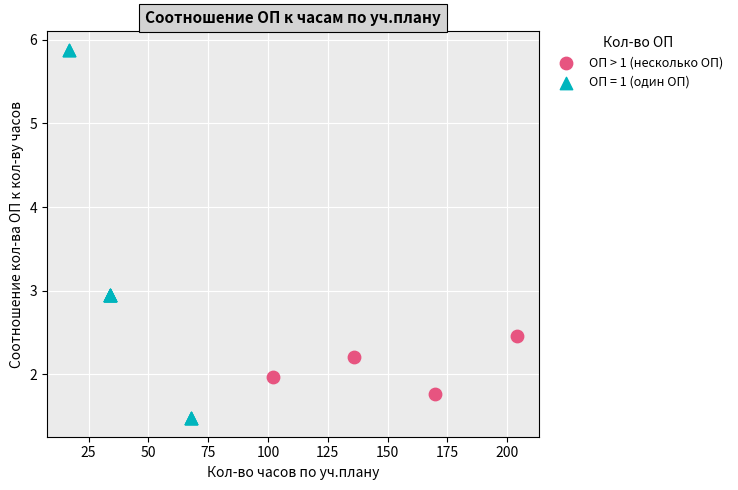

Which series contains the lowest Y value?

ОП = 1 (один ОП)